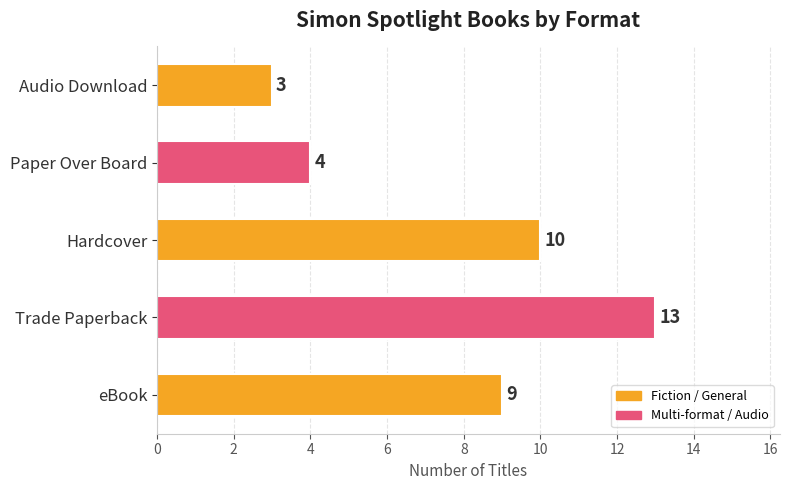

Where is the data nearest to the value 8?

eBook